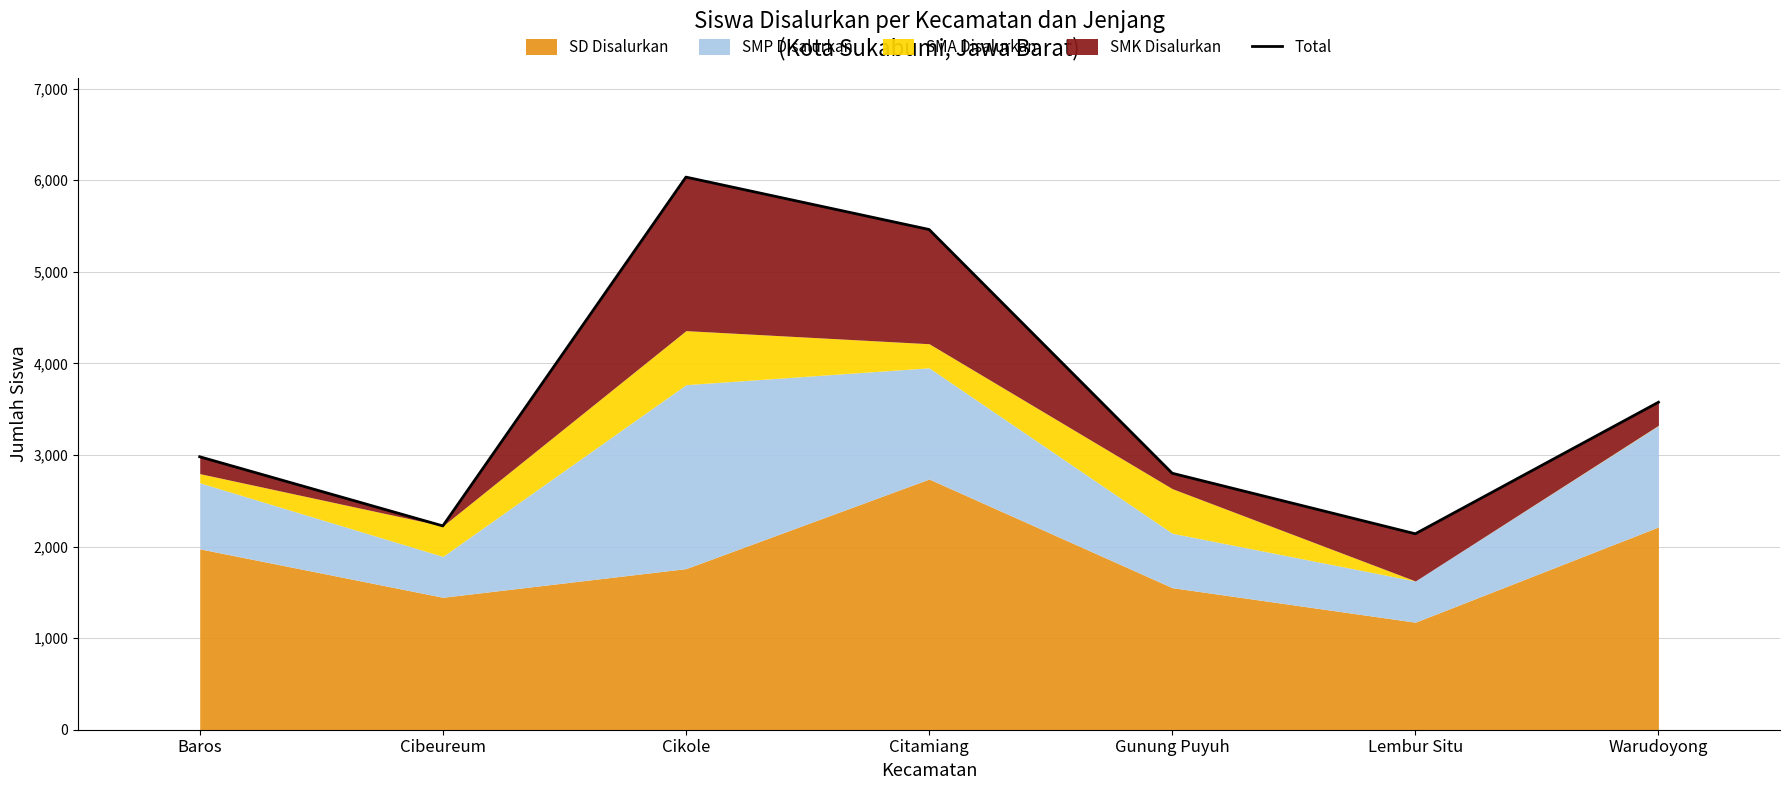

What is the change in value from Baros to Lembur Situ?

-841